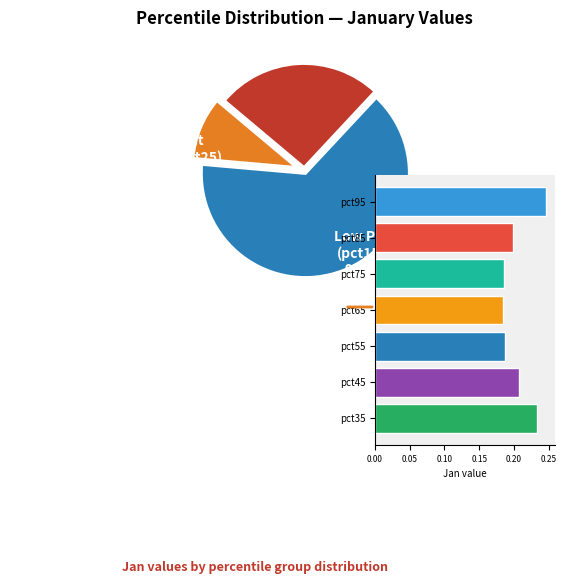

The pct05 slice represents 14% of the pie. True or false?

True